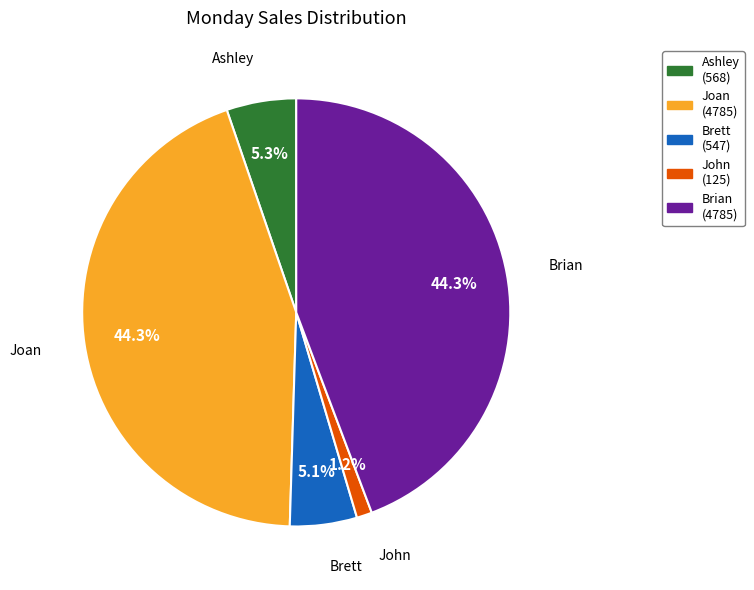

Count the number of slices in the pie.

5